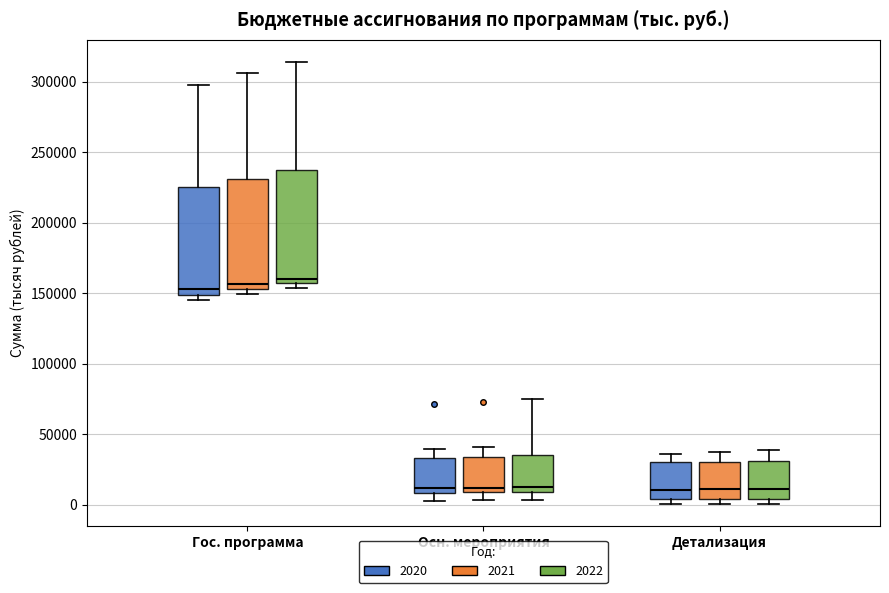

Reading left to right, transcribe this box plot: for each box, give where its median line is, the range the box spans, and where its two whiskers end, as read against the y-axis. The values are not printed on the chart, so give them approximately, as read against the axis.

Гос. программа (2020): median 155000, box 150000 to 225000, whiskers 145000 to 300000
Гос. программа (2021): median 155000 (just above the box's lower edge), box 155000 to 230000, whiskers 150000 to 305000
Гос. программа (2022): median 160000, box 155000 to 235000, whiskers 155000 (just below the box's lower edge) to 315000
Осн. мероприятия (2020): median 10000 (just above the box's lower edge), box 10000 to 35000, whiskers 5000 to 40000
Осн. мероприятия (2021): median 10000 (just above the box's lower edge), box 10000 to 35000, whiskers 5000 to 40000
Осн. мероприятия (2022): median 15000, box 10000 to 35000, whiskers 5000 to 75000
Детализация (2020): median 10000, box 5000 to 30000, whiskers 0 to 35000
Детализация (2021): median 10000, box 5000 to 30000, whiskers 0 to 35000
Детализация (2022): median 10000, box 5000 to 30000, whiskers 0 to 40000